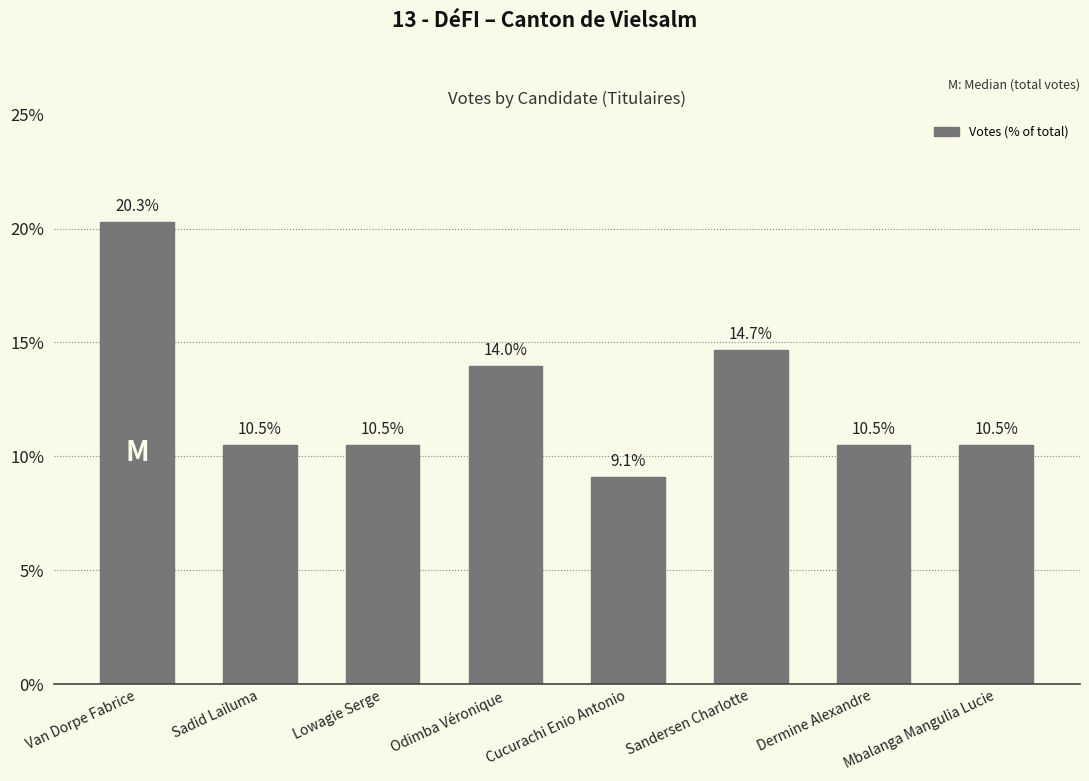

Does the chart contain any negative values?

No